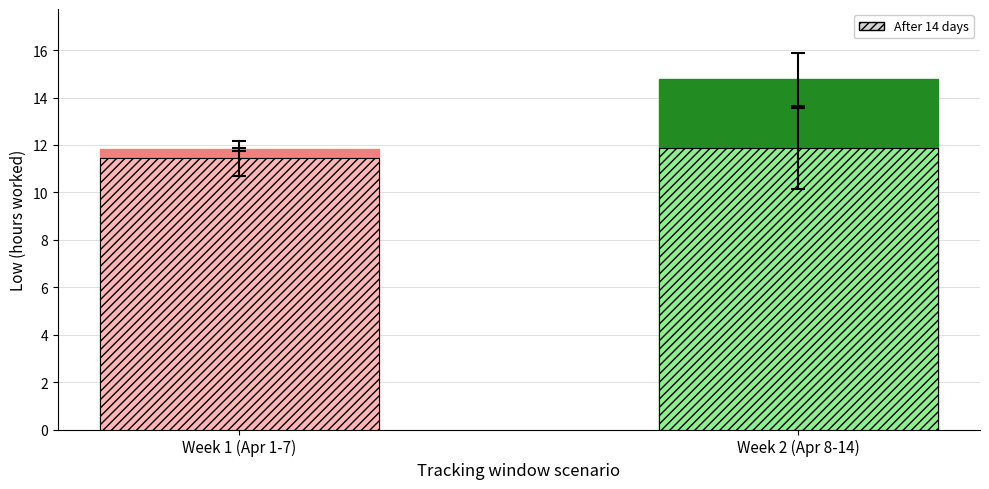

Rank the categories by value from lowest to highest.

Week 1 (Apr 1-7), Week 2 (Apr 8-14)